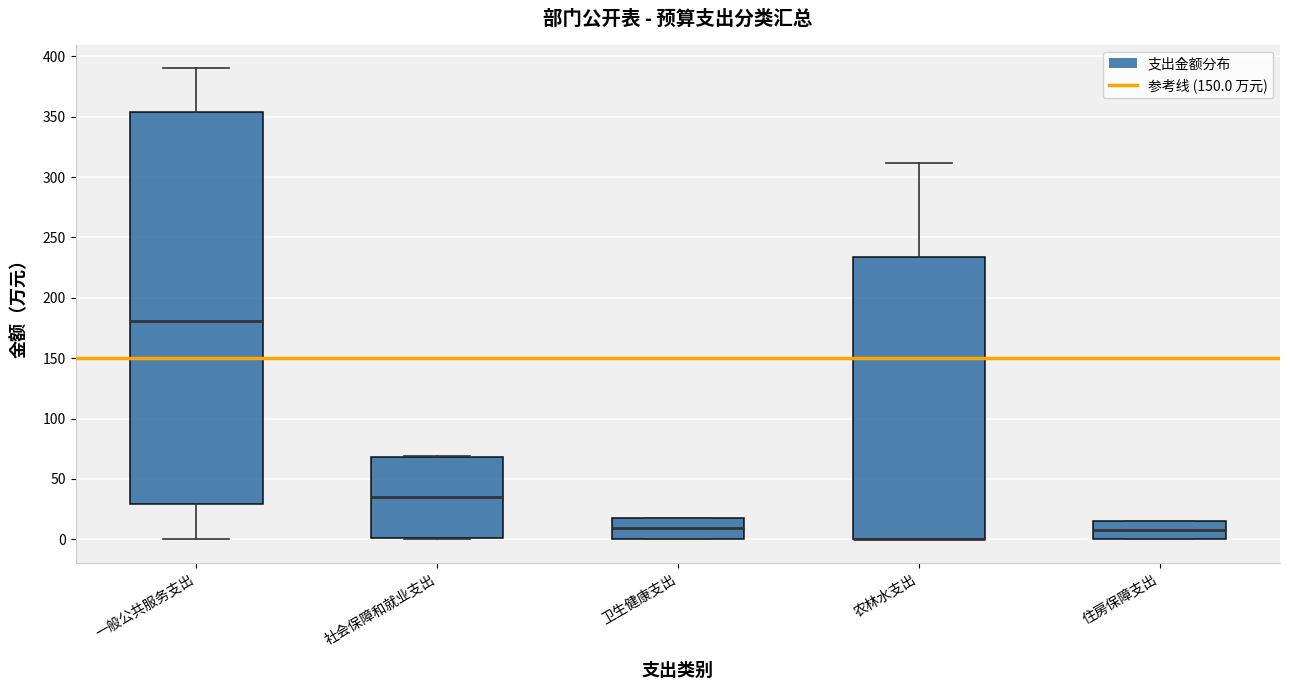

Which box is the tallest, from its lower edge to its upper edge?

一般公共服务支出